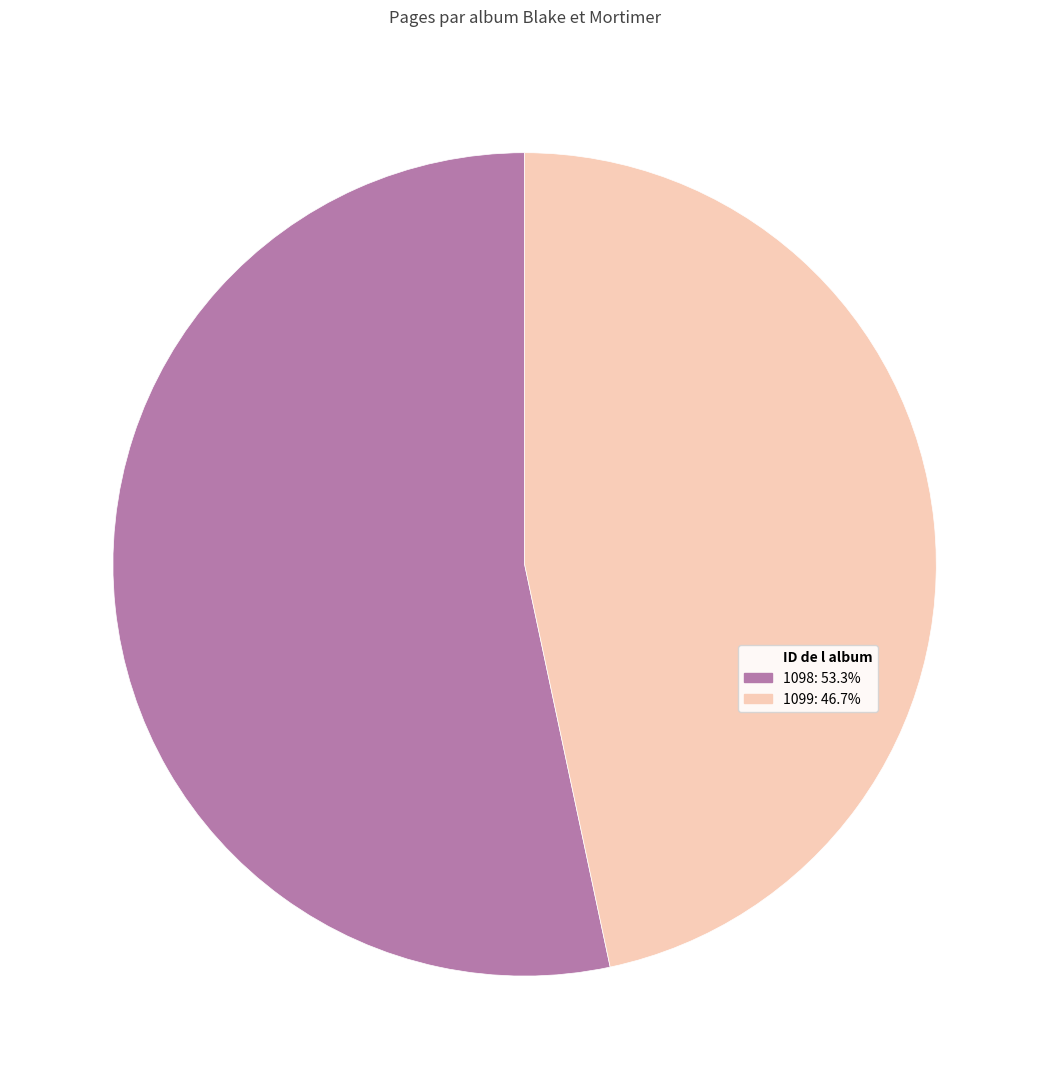

Does any single category account for the majority?

Yes